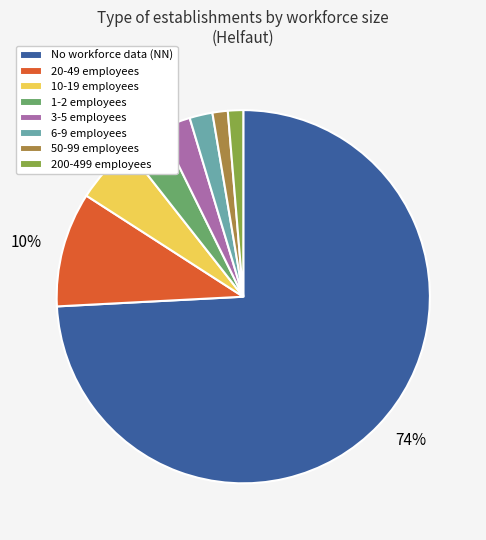

The 20-49 employees slice represents 10% of the pie. True or false?

True